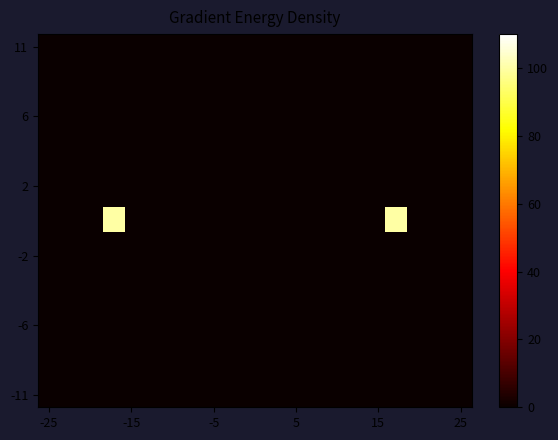

At how many categories does at least one series exceed 52?

2